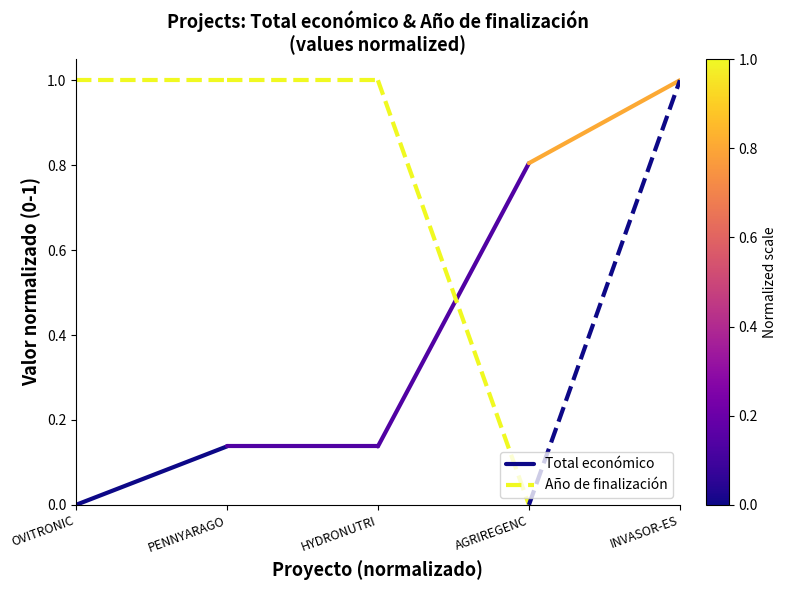

The Total económico series shows 0.1 at PENNYARAGO. True or false?

False